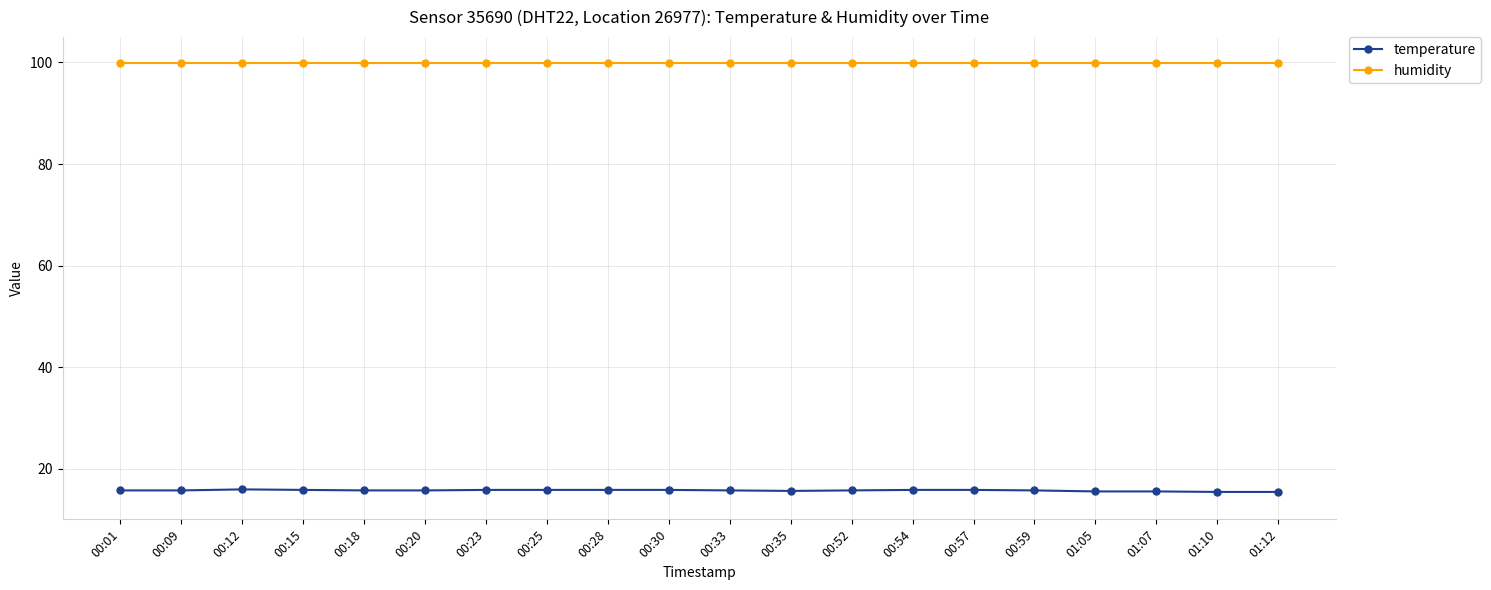

How many lines are shown in the chart?

2